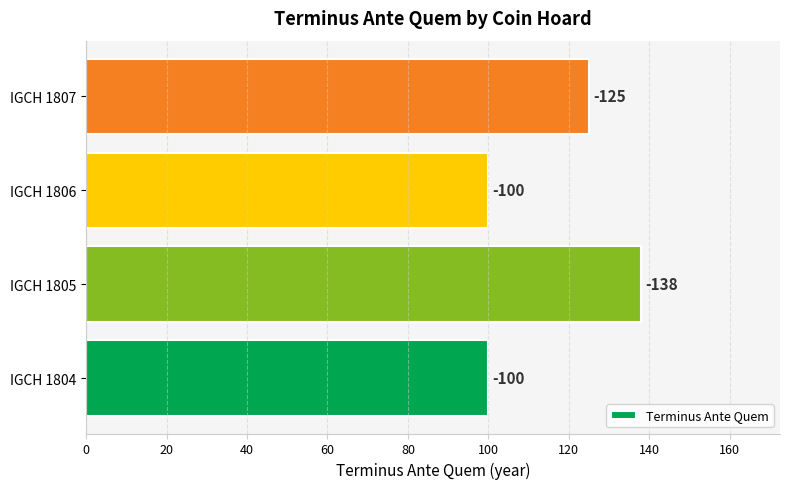

What is the sum of all values?

463